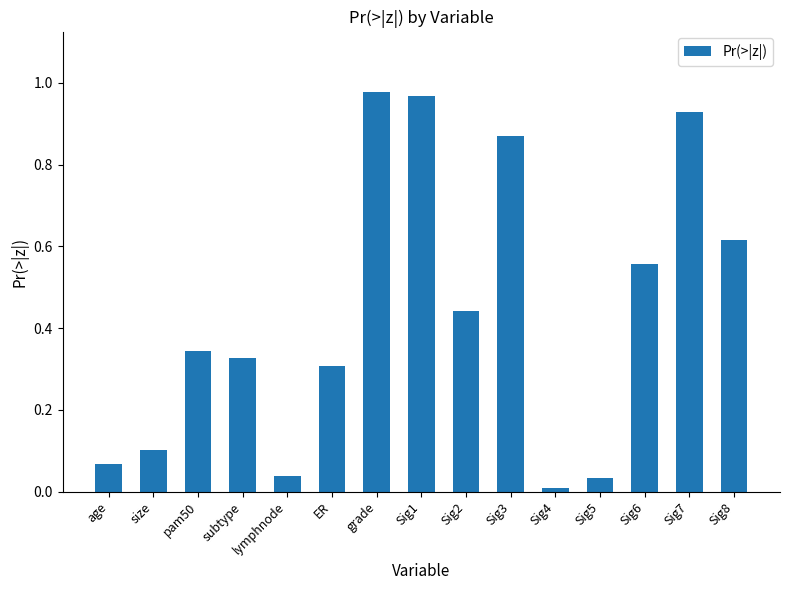

At which label is the value closest to 0?

Sig4